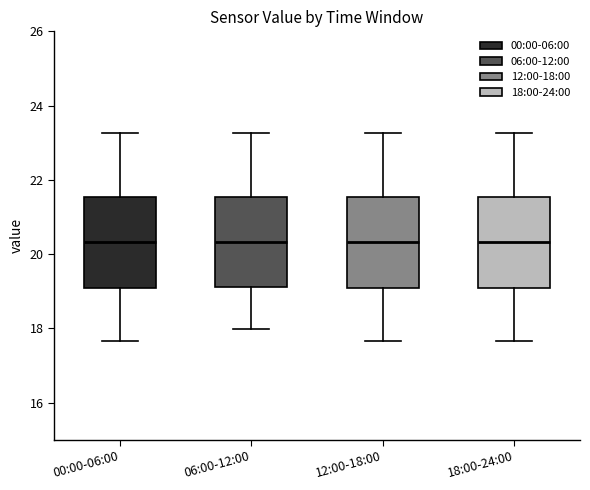

Reading left to right, transcribe this box plot: for each box, give where its median line is, the range the box spans, and where its two whiskers end, as read against the y-axis. The values are not printed on the chart, so give them approximately, as read against the axis.

00:00-06:00: median 20.4, box 19.0 to 21.6, whiskers 17.6 to 23.2
06:00-12:00: median 20.4, box 19.2 to 21.6, whiskers 18.0 to 23.2
12:00-18:00: median 20.4, box 19.0 to 21.6, whiskers 17.6 to 23.2
18:00-24:00: median 20.4, box 19.0 to 21.6, whiskers 17.6 to 23.2